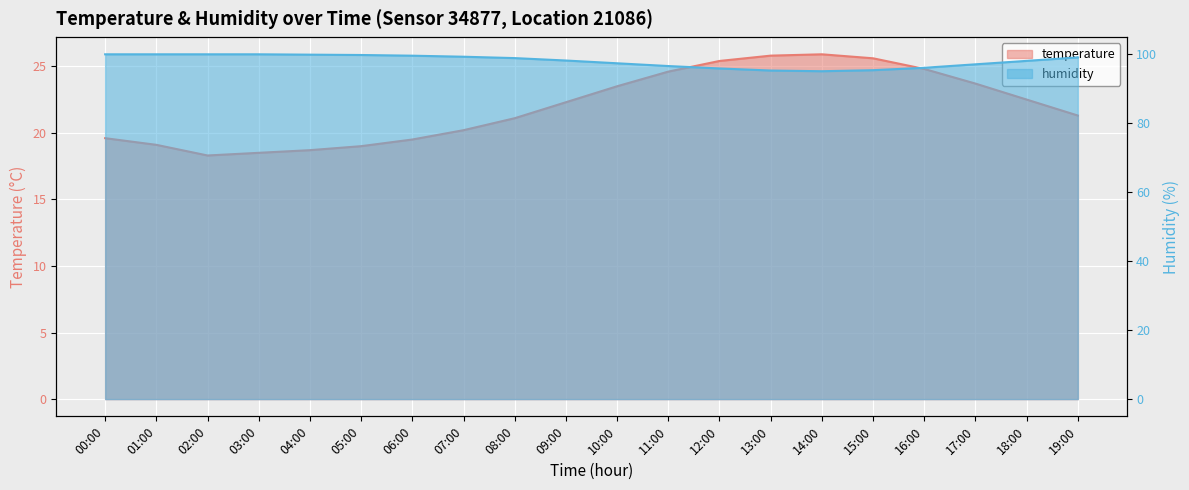

Reading left to right, extract all data points from this chart.

temperature: 19.6	19.1	18.3	18.5	18.7	19.0	19.5	20.2	21.1	22.3	23.5	24.6	25.4	25.8	25.9	25.6	24.8	23.7	22.5	21.3
humidity: 99.9	99.9	99.9	99.9	99.8	99.7	99.5	99.2	98.8	98.1	97.3	96.5	95.8	95.2	95.0	95.3	96.0	97.0	98.0	99.0